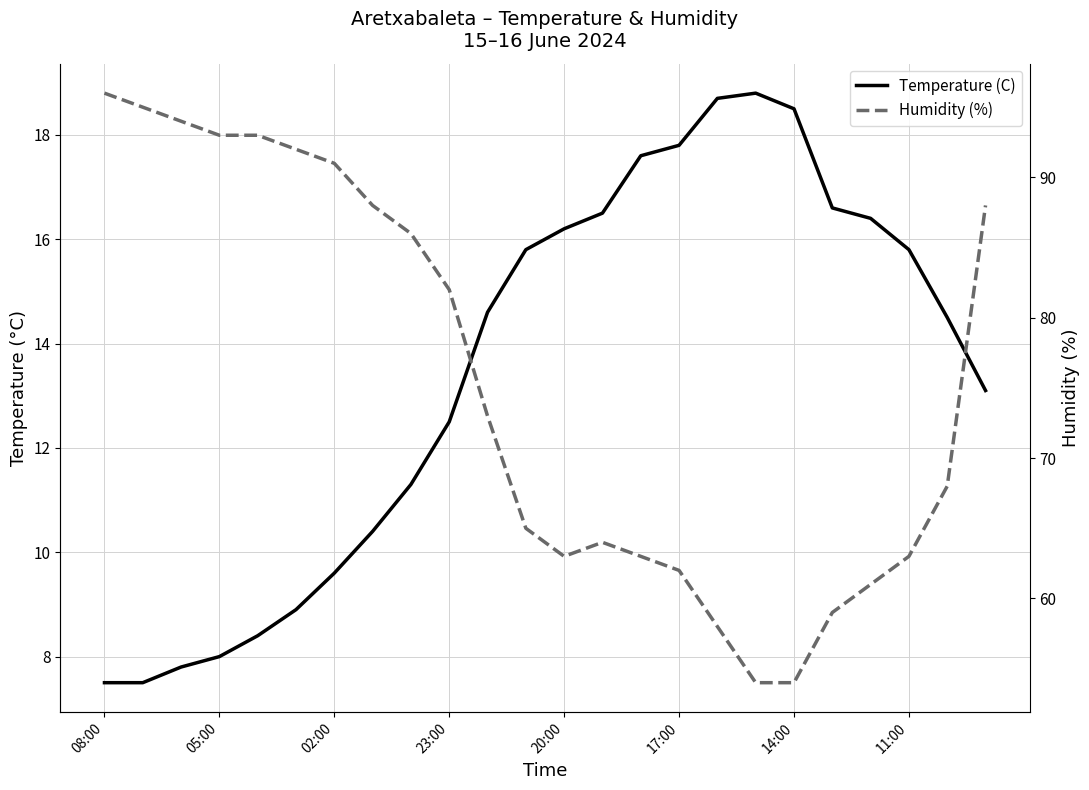

Reading left to right, transcribe all the data shown in this chart.

Temperature (C): 7.5	7.5	7.8	8.0	8.4	8.9	9.6	10.4	11.3	12.5	14.6	15.8	16.2	16.5	17.6	17.8	18.7	18.8	18.5	16.6	16.4	15.8	14.5	13.1
Humidity (%): 96.0	95.0	94.0	93.0	93.0	92.0	91.0	88.0	86.0	82.0	73.0	65.0	63.0	64.0	63.0	62.0	58.0	54.0	54.0	59.0	61.0	63.0	68.0	88.0